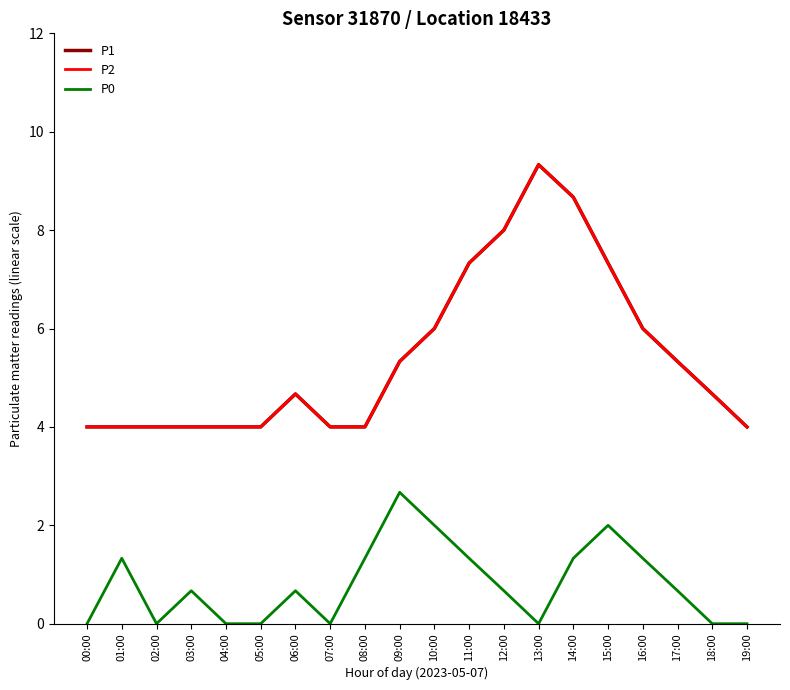

What is the total value across all series at 19:00?

8.0